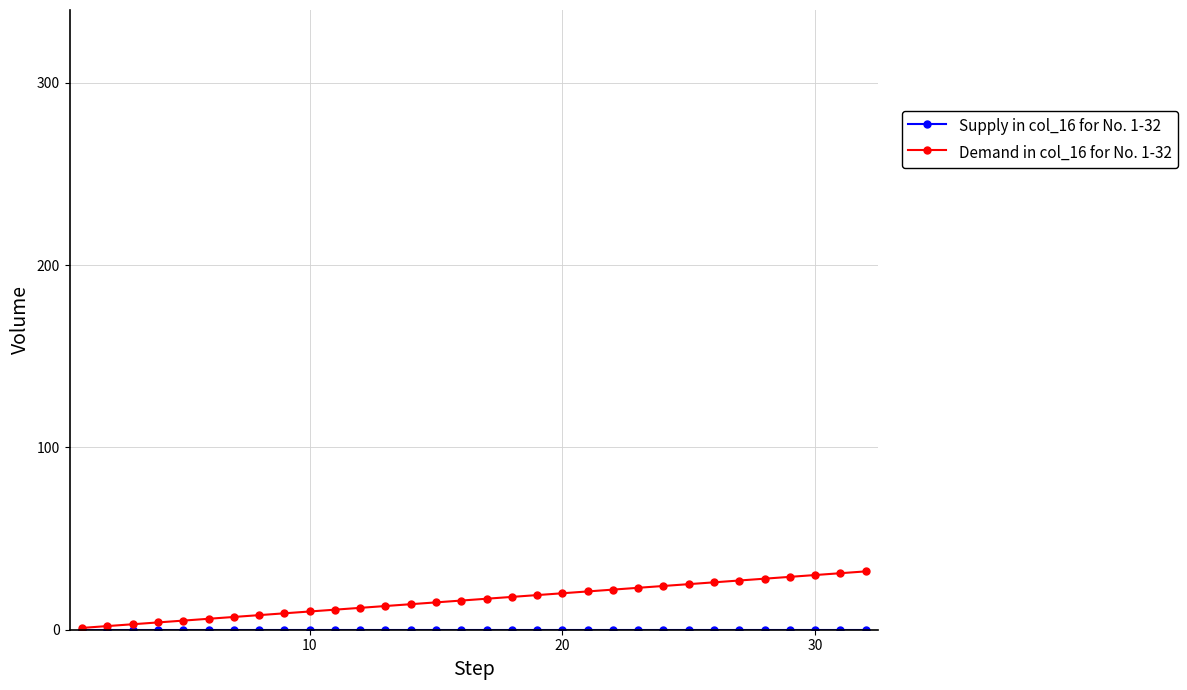

Which series has the widest spread of values?

Demand in col_16 for No. 1-32